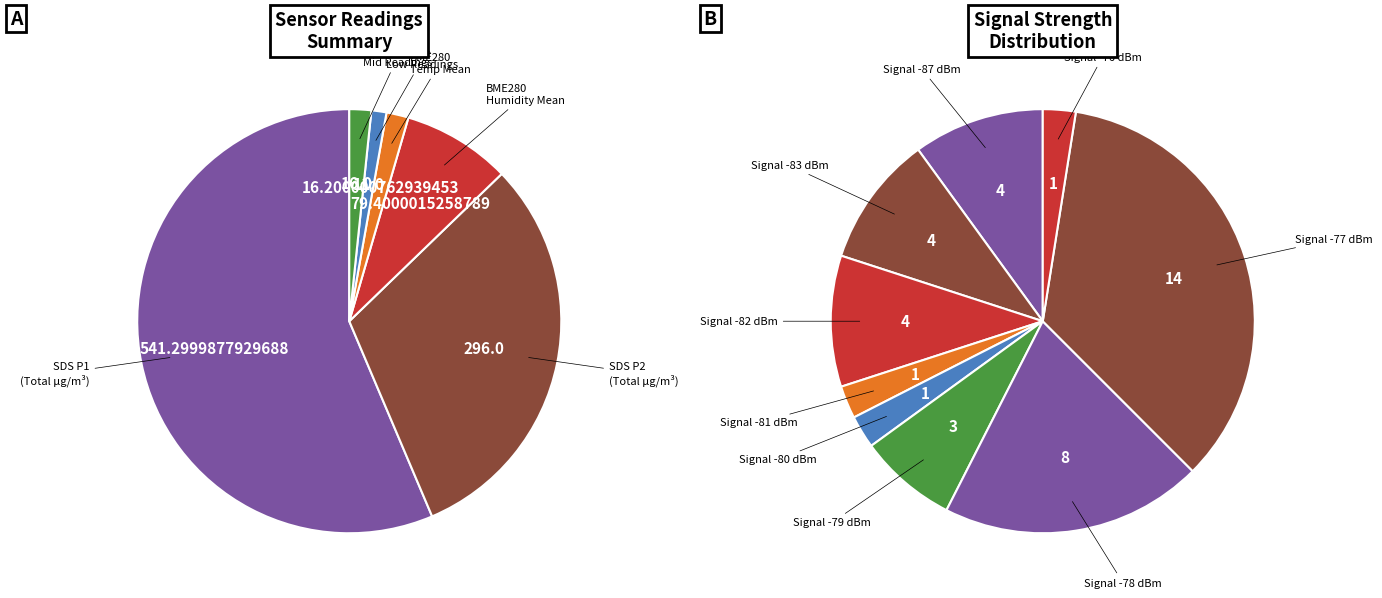

True or false: 20 accounts for 1% of the total.

False